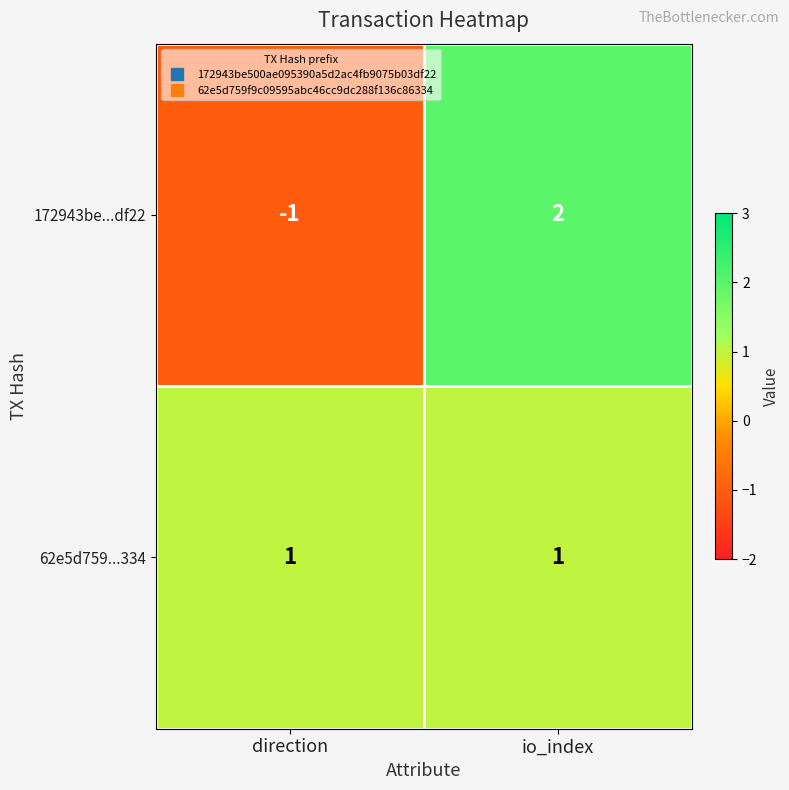

How many data points does each series have?

2